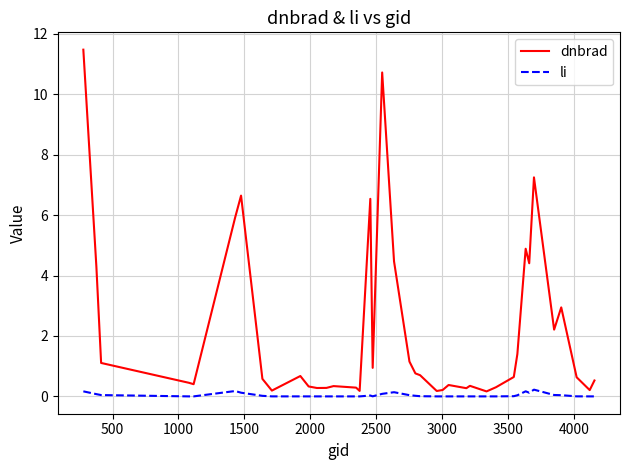

Rank the series by their average value, from lowest to highest.

li, dnbrad